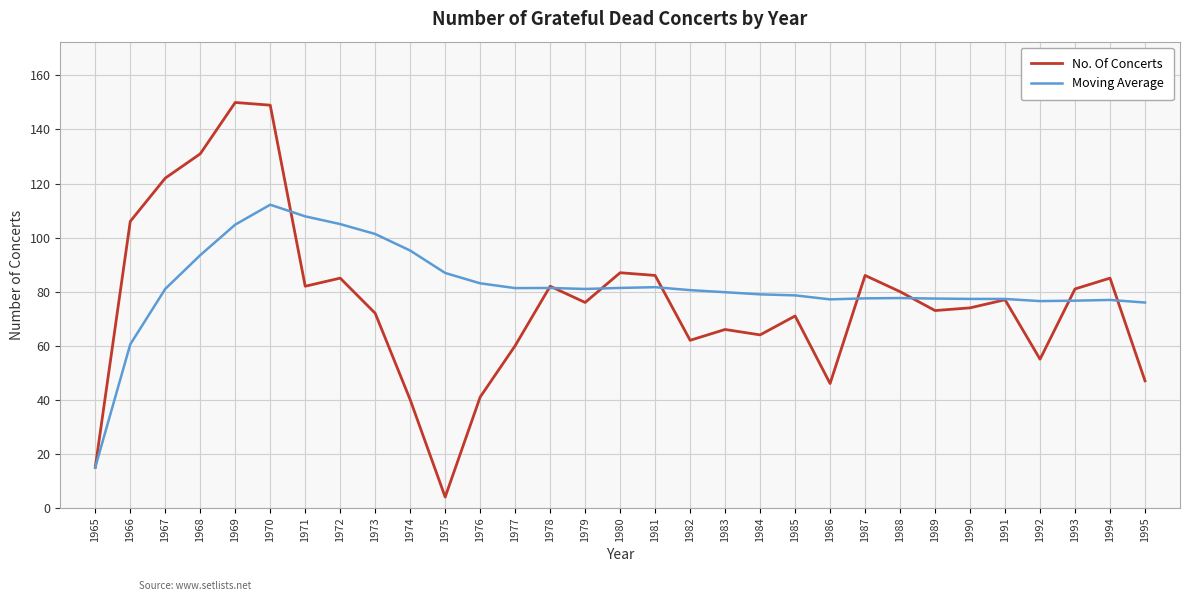

Which series changed the most between 1966 and 1975?

No. Of Concerts